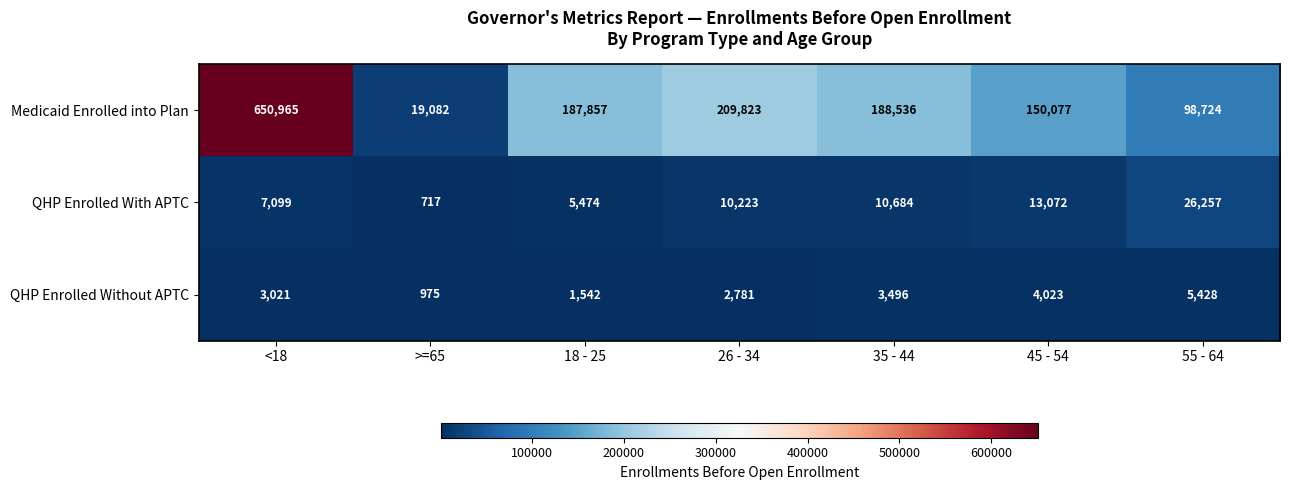

At which label does Medicaid Enrolled into Plan first exceed 187857?

<18